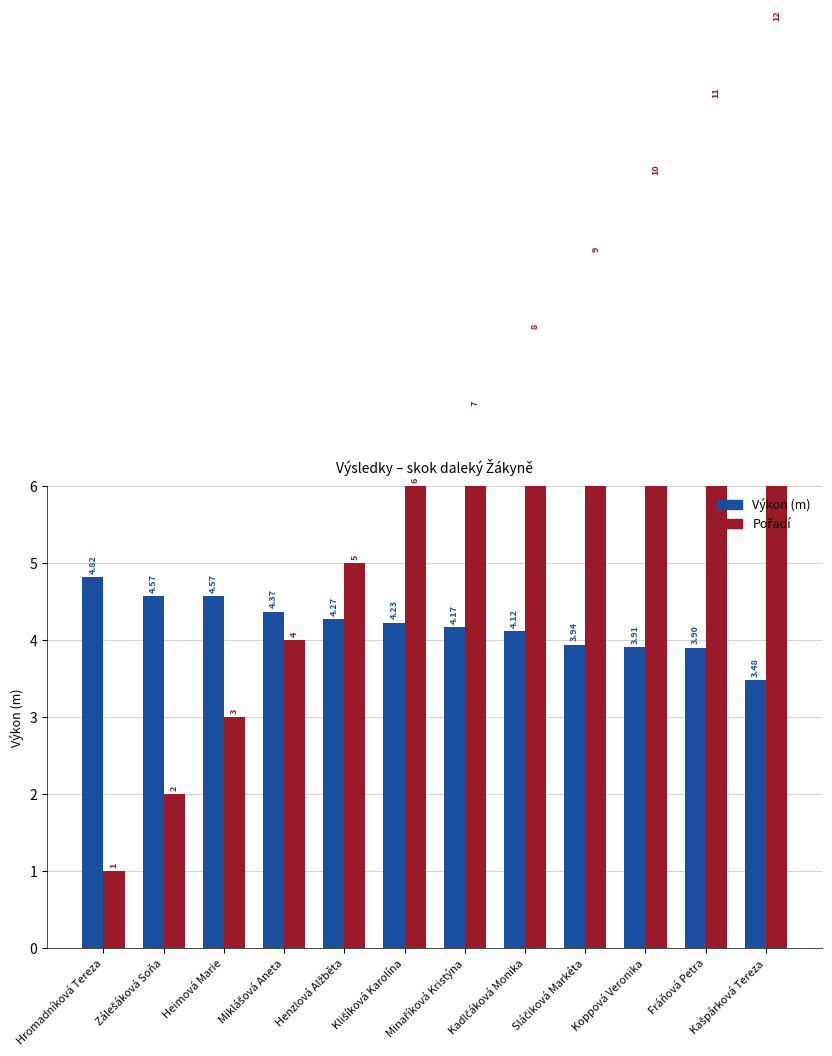

At which category does the chart reach its minimum across all series?

Hromadníková Tereza